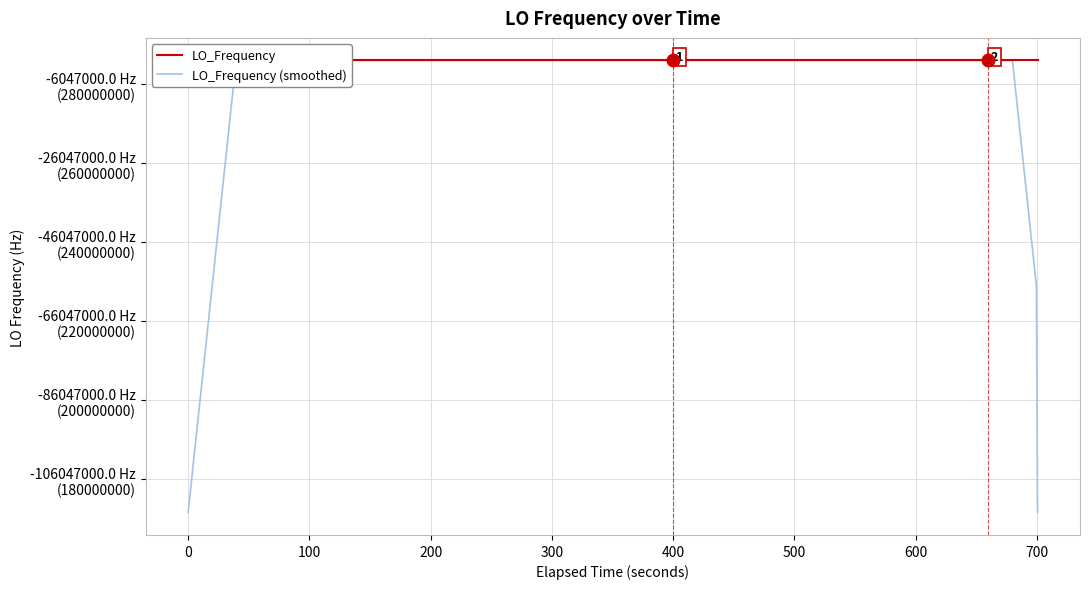

Is the value of LO_Frequency (smoothed) at 17 greater than the value of LO_Frequency at 13?

Yes